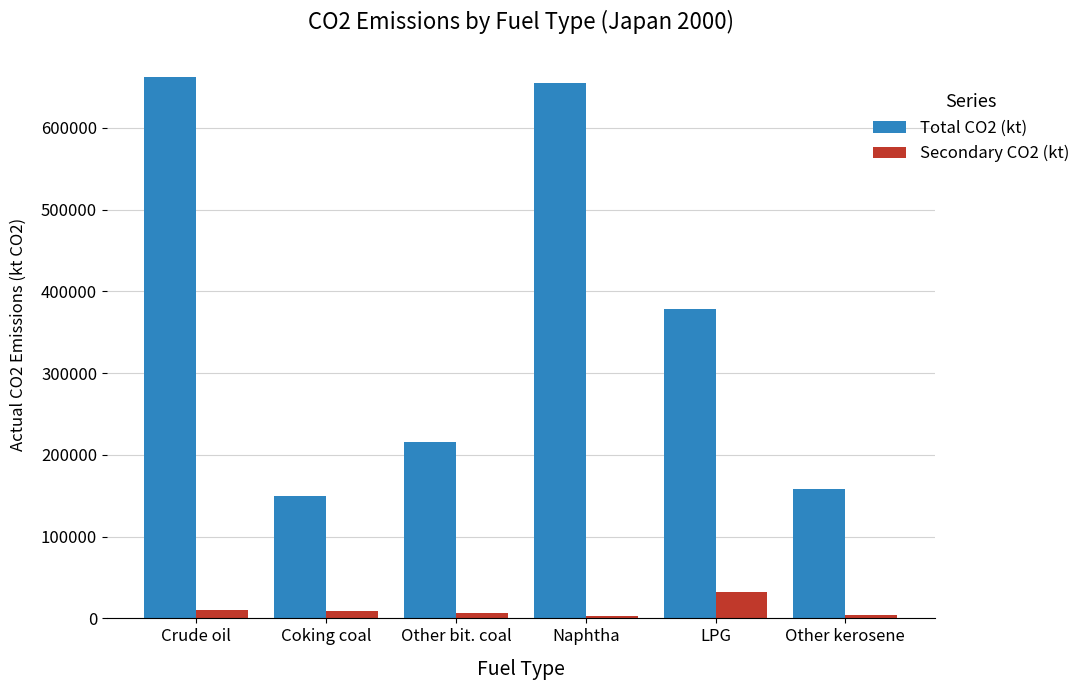

What is the difference between the highest and lowest values at Crude oil?

652628.4